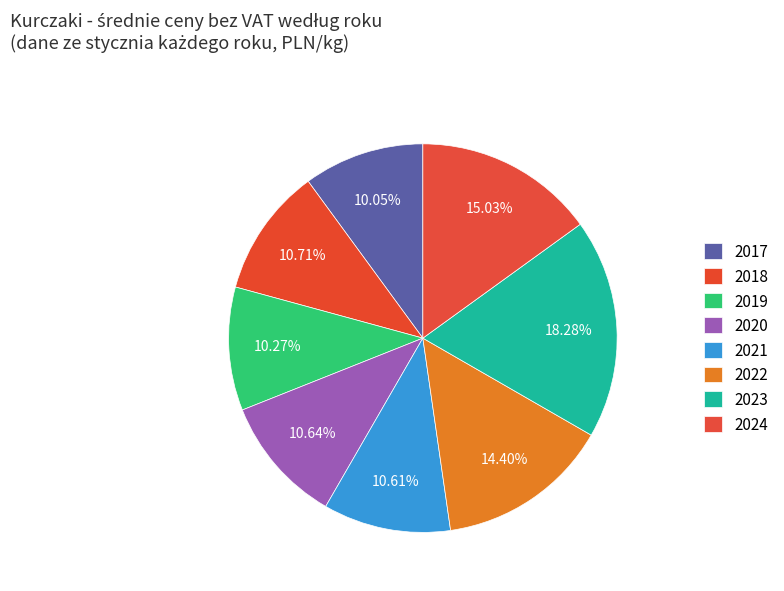

What percentage is NOT represented by 2022?

85.6%